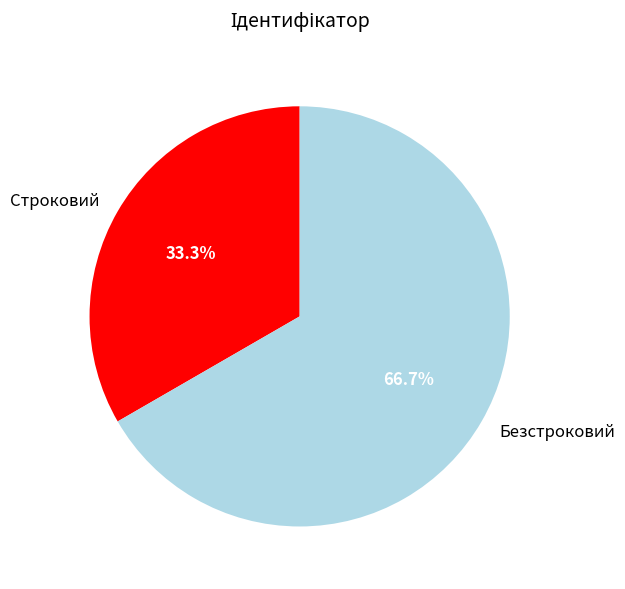

What is the total percentage of Строковий and Безстроковий?

100.0%